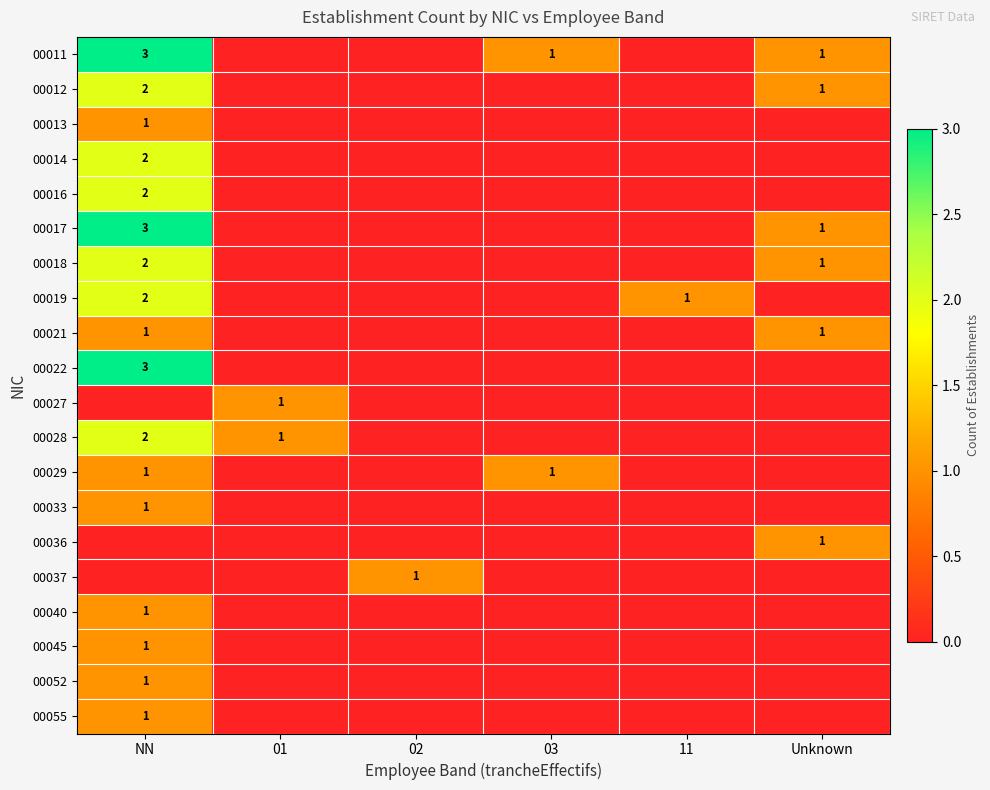

What is the total value across all series at 11?

1